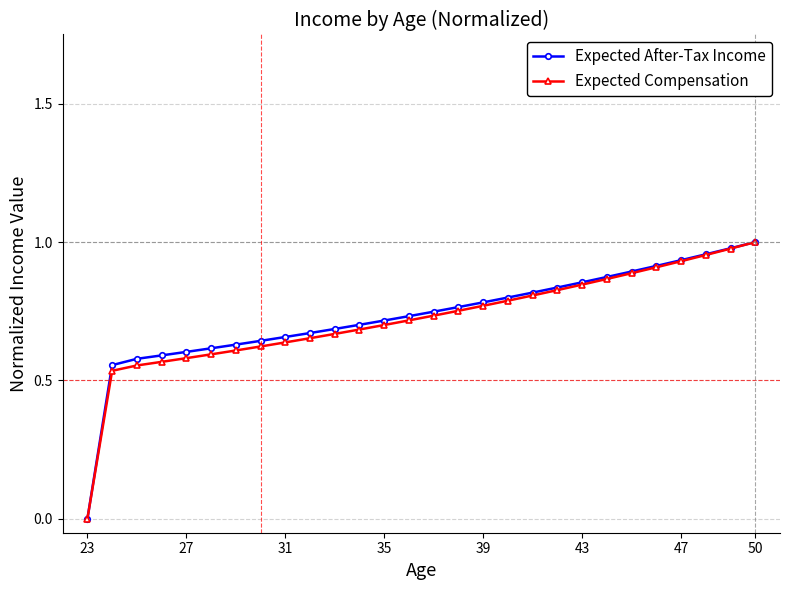

Reading left to right, list all the values displayed in this chart.

Expected After-Tax Income: 0.0	0.6	0.6	0.6	0.6	0.6	0.6	0.6	0.7	0.7	0.7	0.7	0.7	0.7	0.7	0.8	0.8	0.8	0.8	0.8	0.9	0.9	0.9	0.9	0.9	1.0	1.0	1.0
Expected Compensation: 0.0	0.5	0.6	0.6	0.6	0.6	0.6	0.6	0.6	0.7	0.7	0.7	0.7	0.7	0.7	0.8	0.8	0.8	0.8	0.8	0.8	0.9	0.9	0.9	0.9	1.0	1.0	1.0